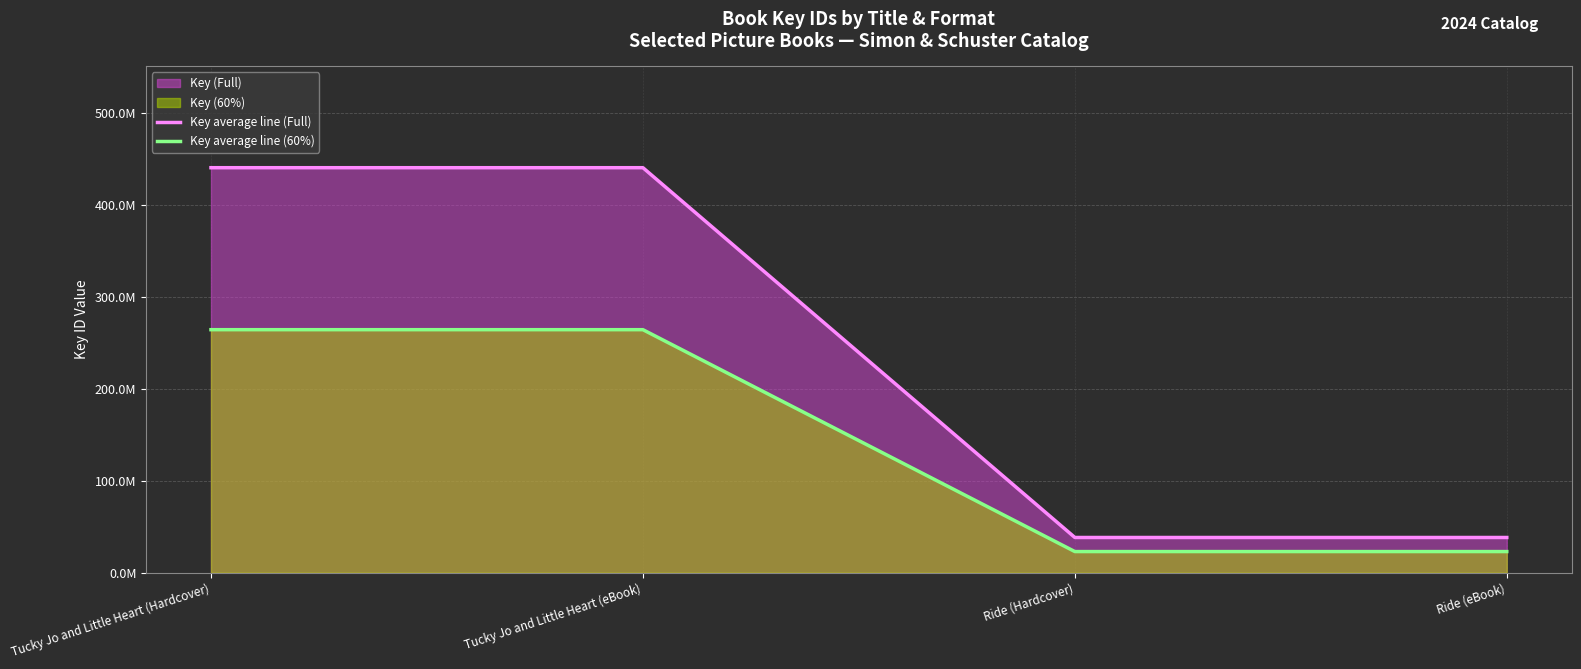

How many Key average line (Full) values are between 38322240 and 440956494?

4